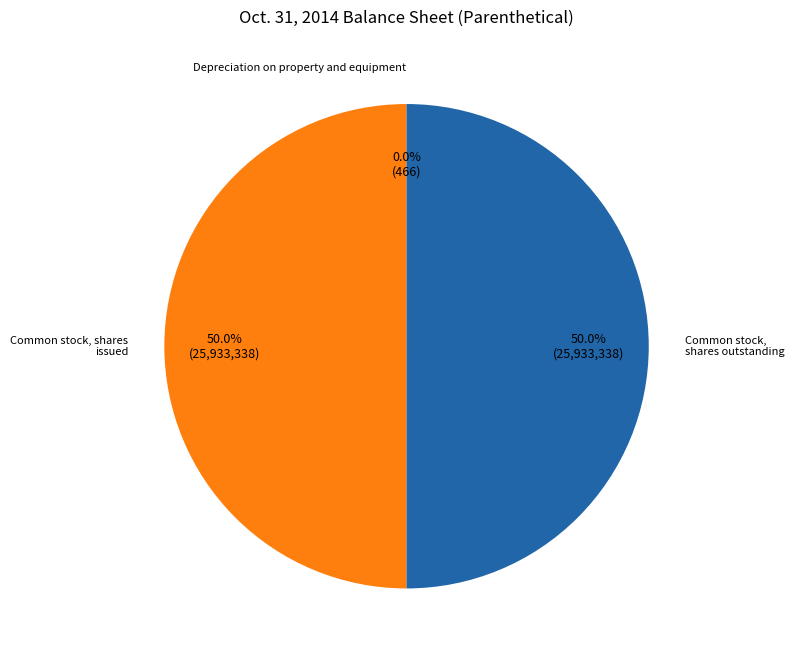

What is the smallest slice in the pie chart?

Depreciation on property and equipment